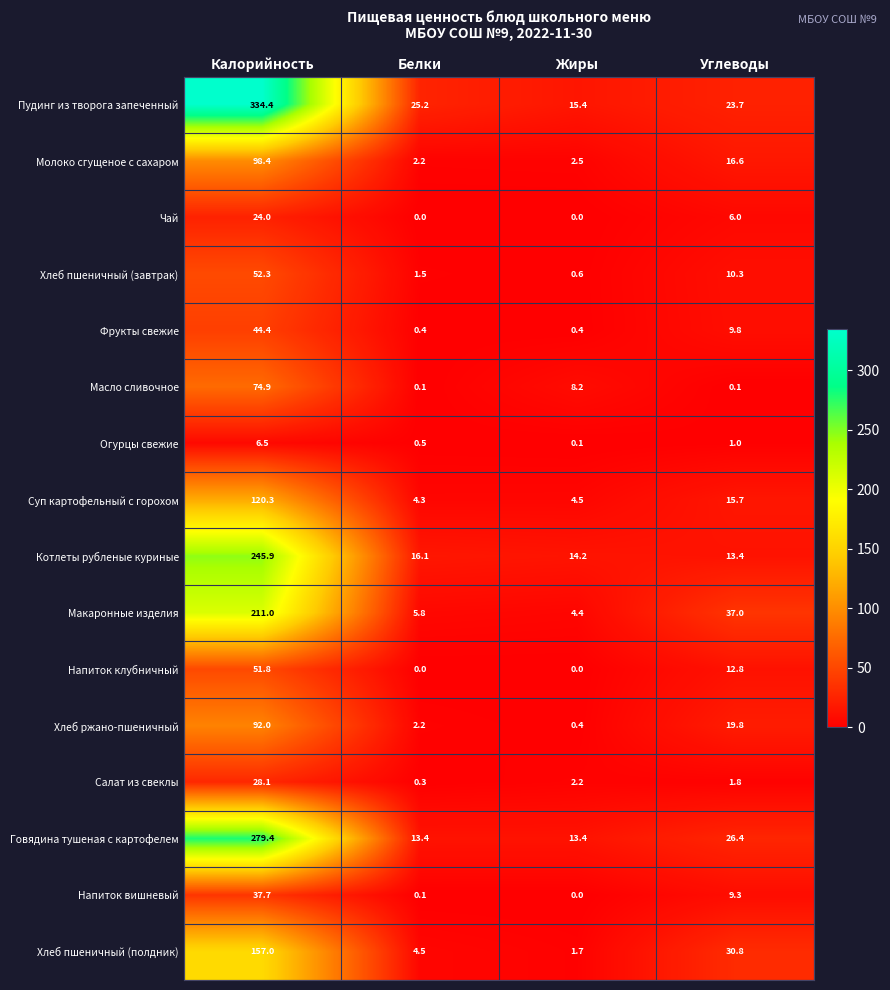

What is the difference between the Напиток клубничный values at Белки and Углеводы?

12.8